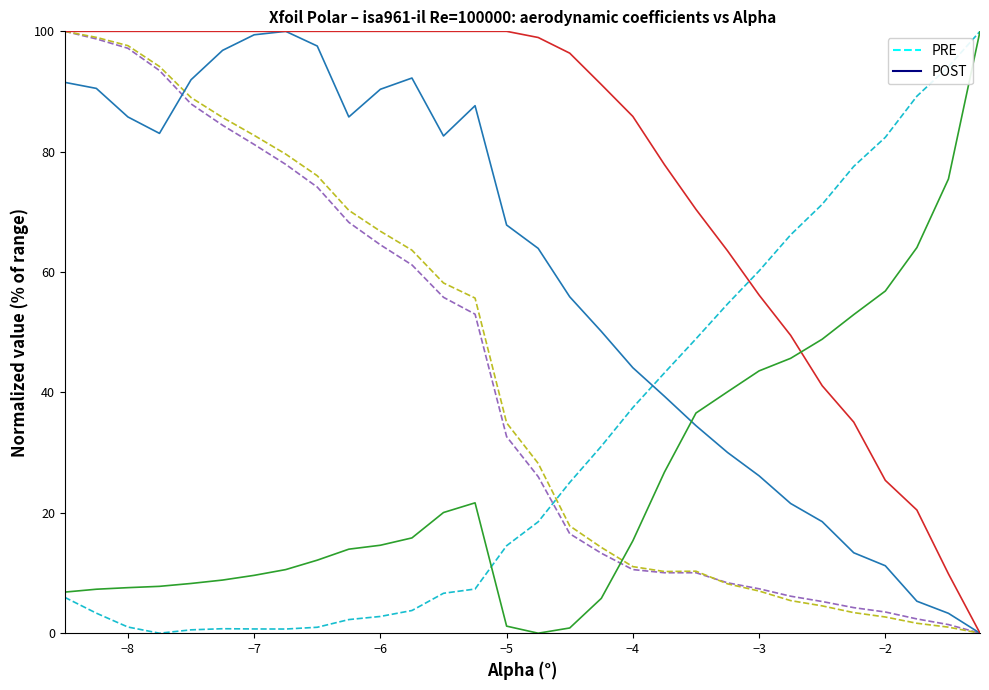

What is the greatest value displayed?

100.0